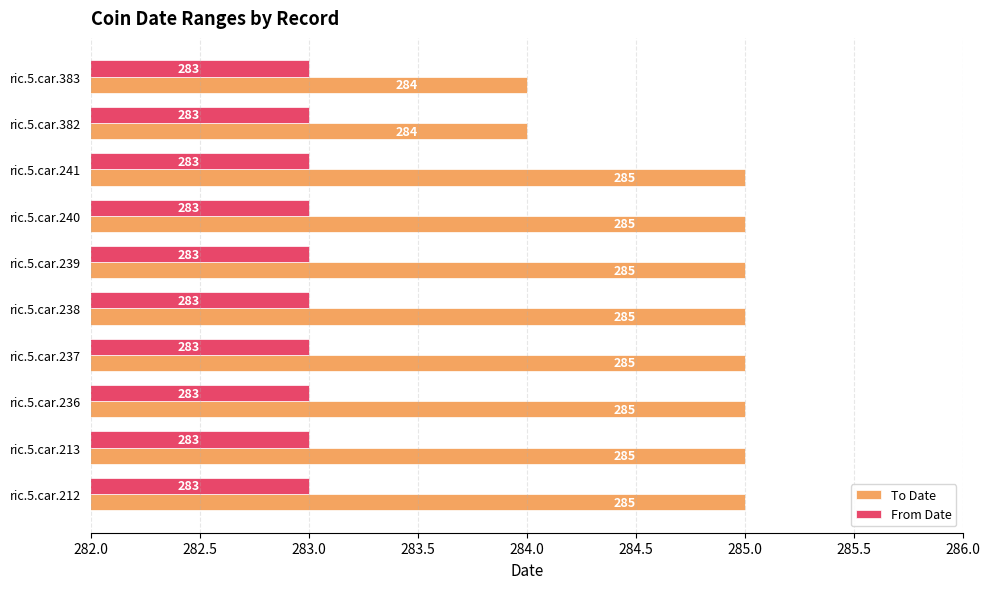

What is the approximate value of From Date at ric.5.car.383?

283